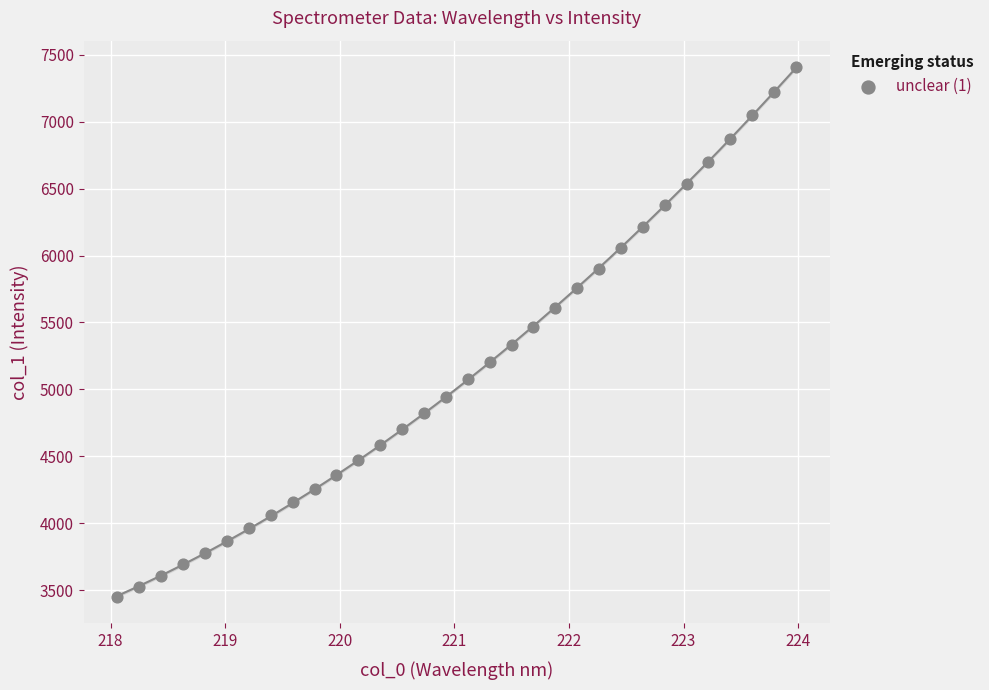

What is the range of Y values (max minus min)?

3958.5